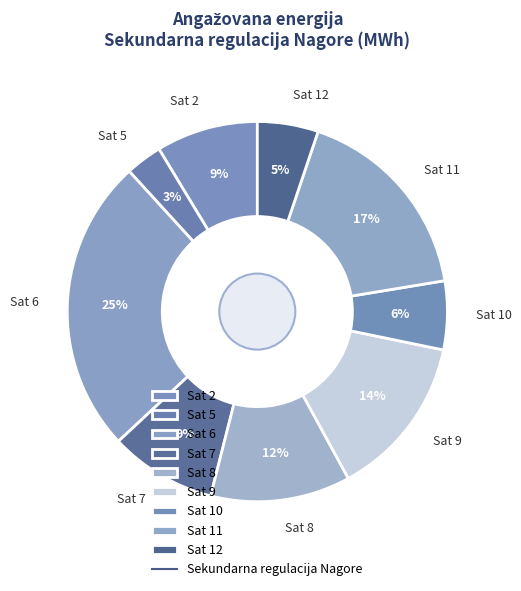

To the nearest percent, what is the average slice percentage?

11%